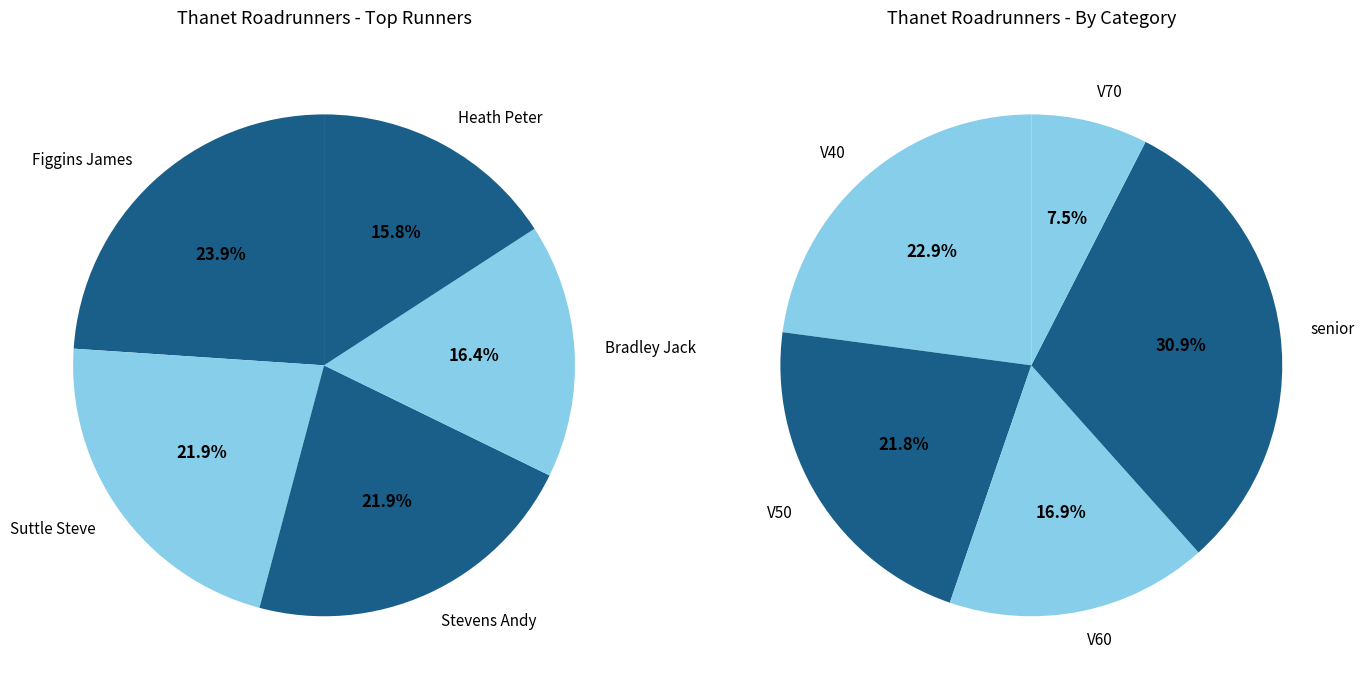

True or false: V70 accounts for 19% of the total.

False